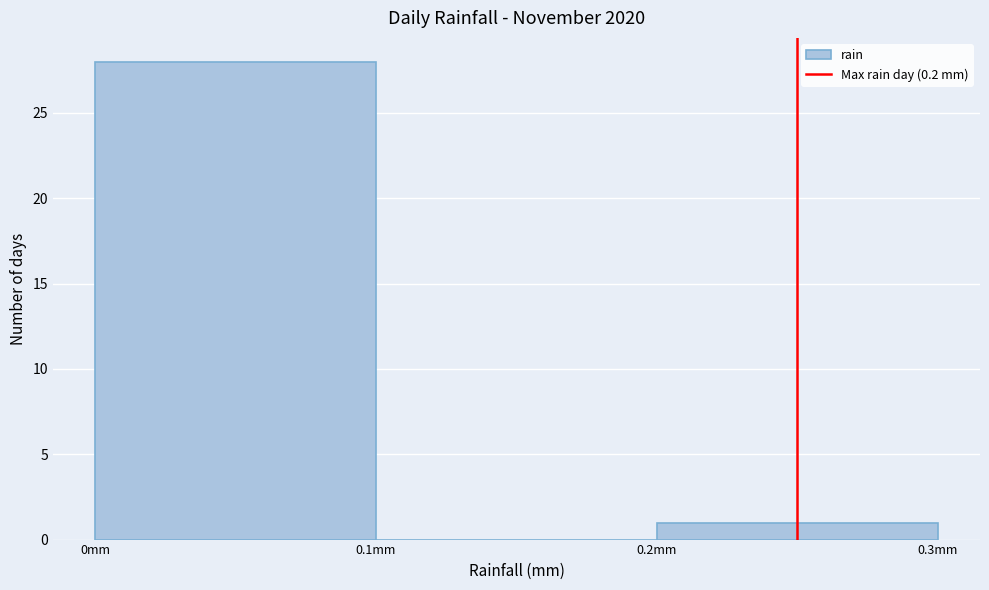

Reading left to right, transcribe all the data shown in this chart.

0mm=28	0.2mm=0	0.3mm=1